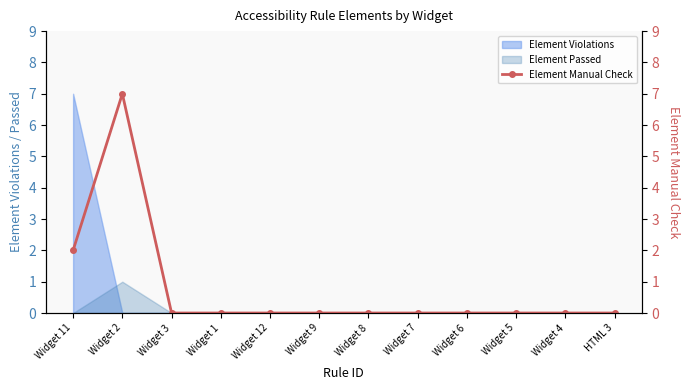

The value at Widget 9 is 0. True or false?

True